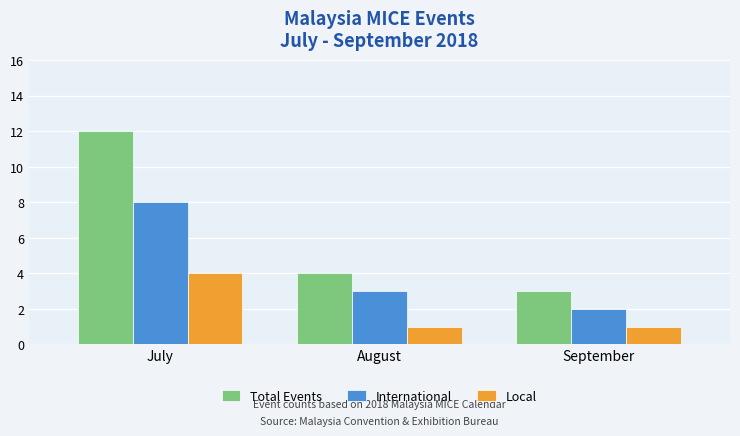

At which label is International closest to 5?

August